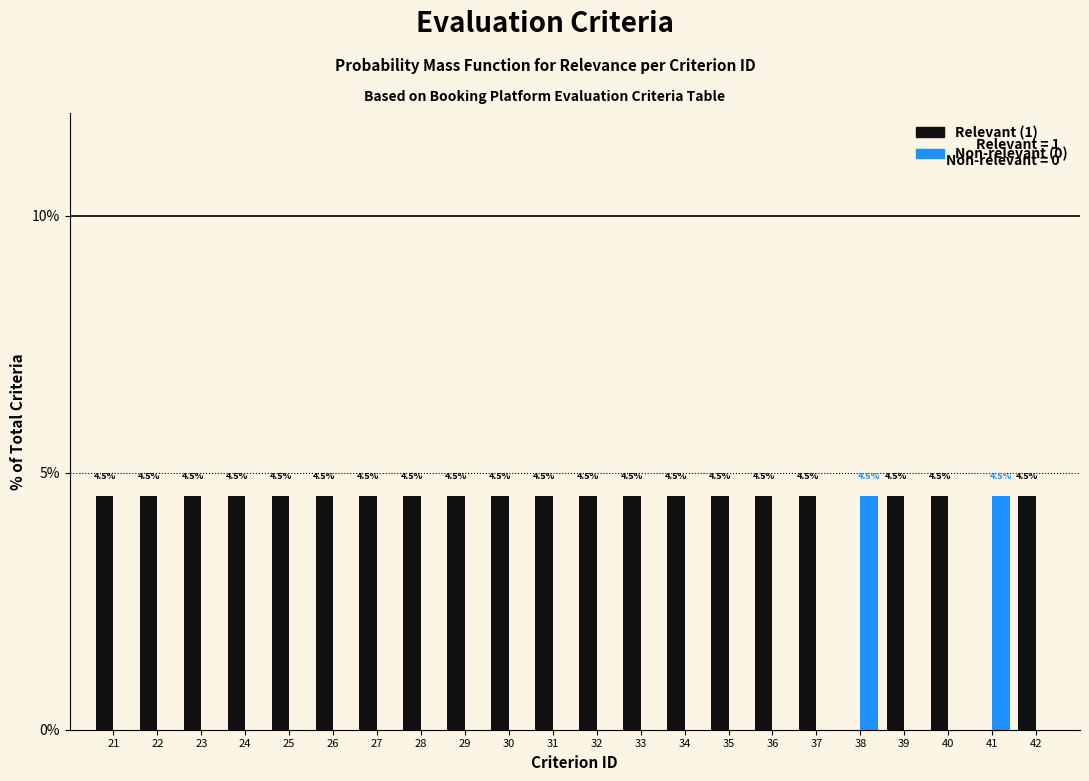

Reading left to right, transcribe all the data shown in this chart.

Relevant (1): 21=4.5	22=4.5	23=4.5	24=4.5	25=4.5	26=4.5	27=4.5	28=4.5	29=4.5	30=4.5	31=4.5	32=4.5	33=4.5	34=4.5	35=4.5	36=4.5	37=4.5	38=0.0	39=4.5	40=4.5	41=0.0	42=4.5
Non-relevant (0): 21=0.0	22=0.0	23=0.0	24=0.0	25=0.0	26=0.0	27=0.0	28=0.0	29=0.0	30=0.0	31=0.0	32=0.0	33=0.0	34=0.0	35=0.0	36=0.0	37=0.0	38=4.5	39=0.0	40=0.0	41=4.5	42=0.0